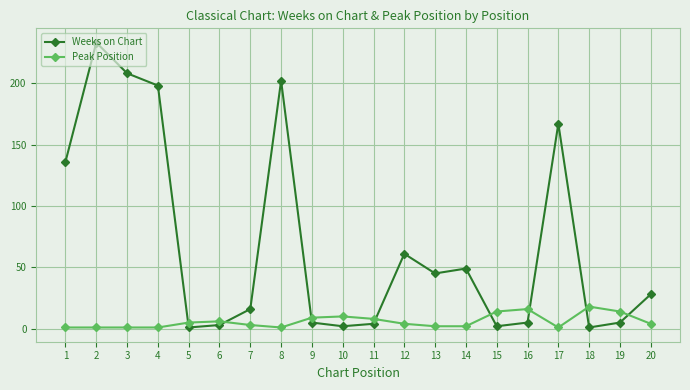

What is the maximum value shown in the chart?

233